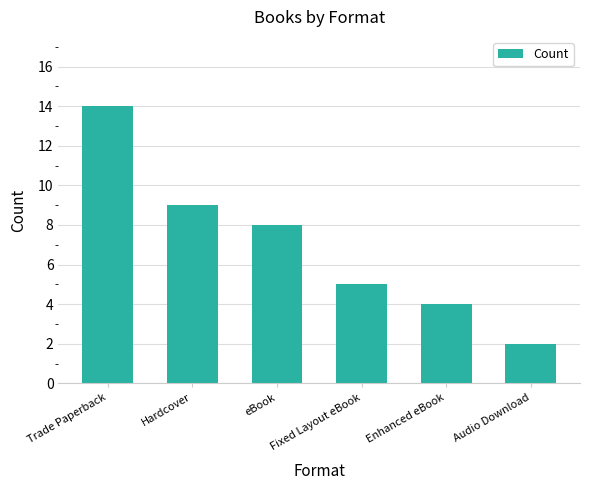

What is the label of the 3rd bar from the right?

Fixed Layout eBook